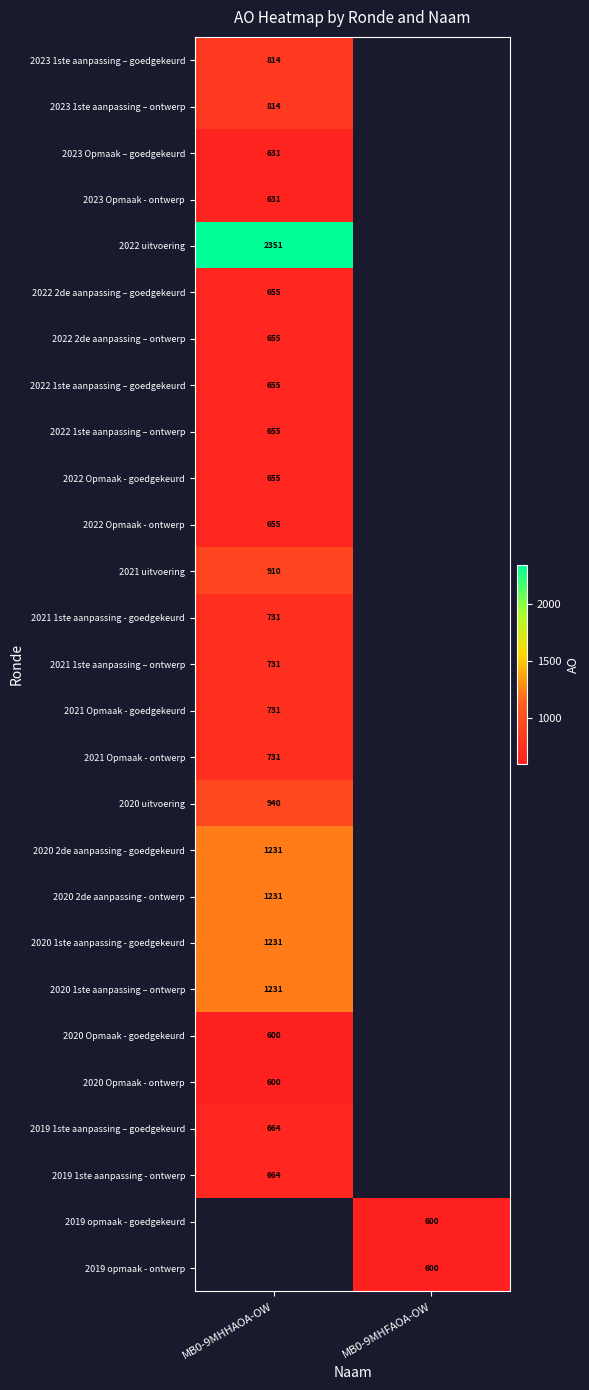

At how many categories does at least one series exceed 1062?

1